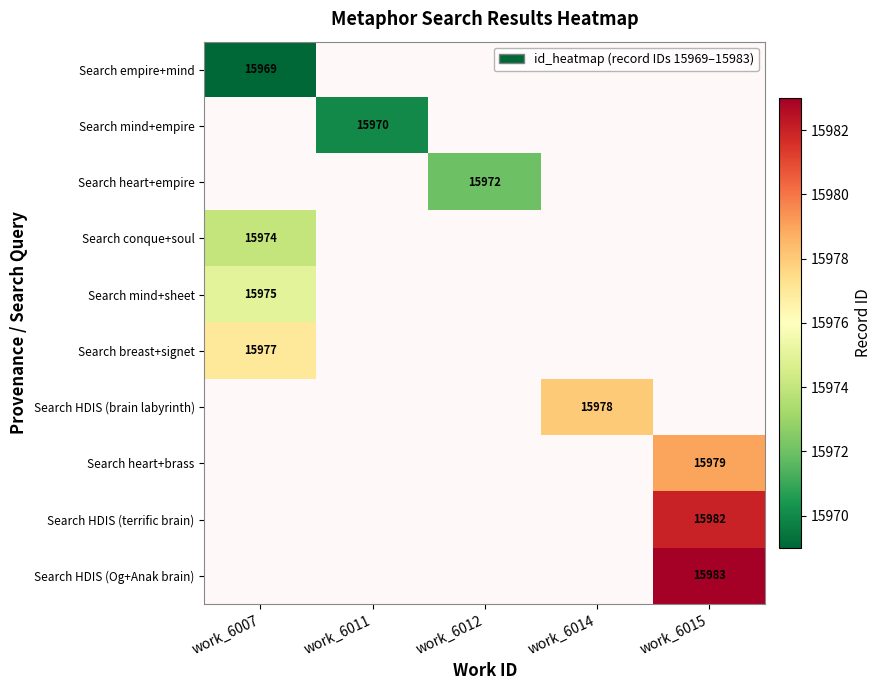

The value of Search mind+sheet at work_6007 is 5910. True or false?

False